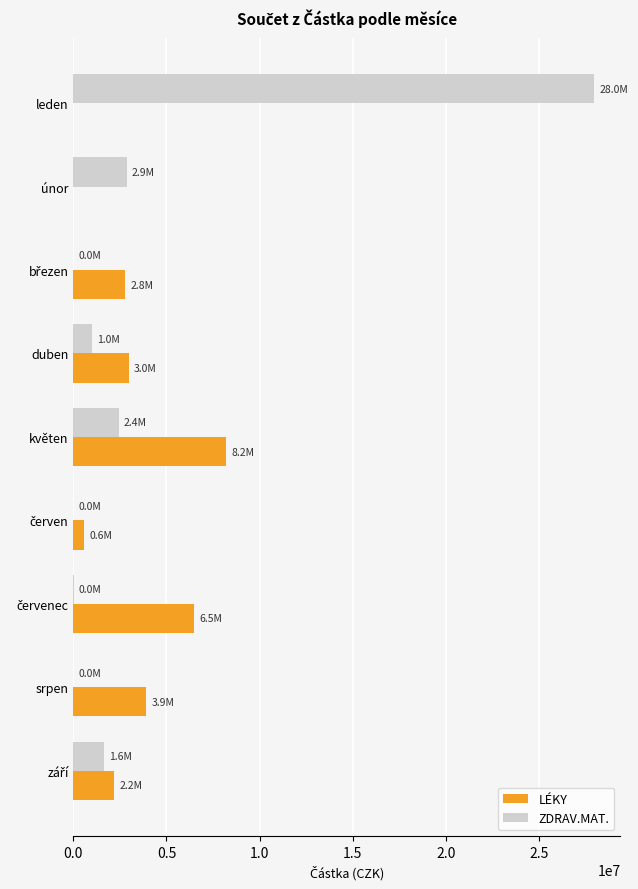

True or false: LÉKY has a value of 12250790.2 at květen.

False